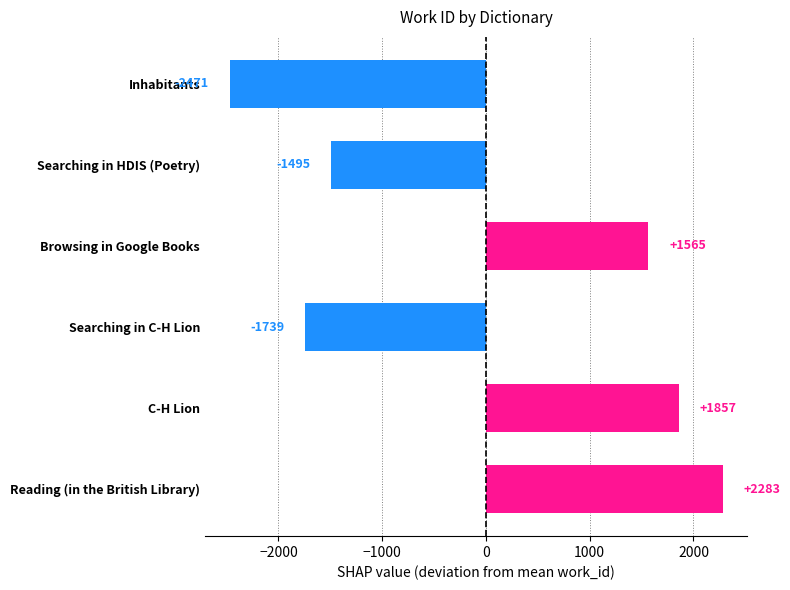

Rank the categories by value from highest to lowest.

Reading (in the British Library), C-H Lion, Browsing in Google Books, Searching in HDIS (Poetry), Searching in C-H Lion, Inhabitants